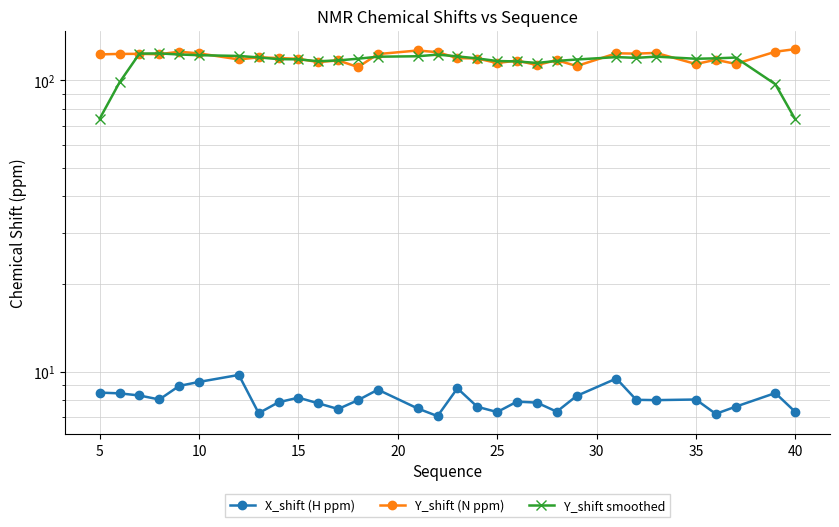

Reading right to left, list all the values displayed in this chart.

X_shift (H ppm): 7.3	8.4	7.6	7.2	8.0	8.0	8.0	9.5	8.3	7.3	7.8	7.9	7.3	7.6	8.8	7.0	7.5	8.7	8.0	7.4	7.8	8.1	7.9	7.2	9.7	9.2	8.9	8.0	8.3	8.4	8.5
Y_shift (N ppm): 128.1	125.5	114.0	117.8	113.8	124.3	123.6	123.9	112.1	117.4	113.0	117.0	114.8	118.9	119.3	125.0	126.7	123.2	111.1	117.1	115.6	118.6	119.4	120.0	118.1	123.8	125.5	123.0	123.4	123.3	122.9
Y_shift smoothed: 73.5	97.1	119.8	119.1	118.7	120.7	119.5	120.3	118.0	116.7	114.8	116.2	116.6	119.0	120.9	122.6	121.1	120.6	118.7	117.1	116.4	118.1	118.3	120.0	121.3	122.1	122.8	123.8	123.6	98.5	73.9